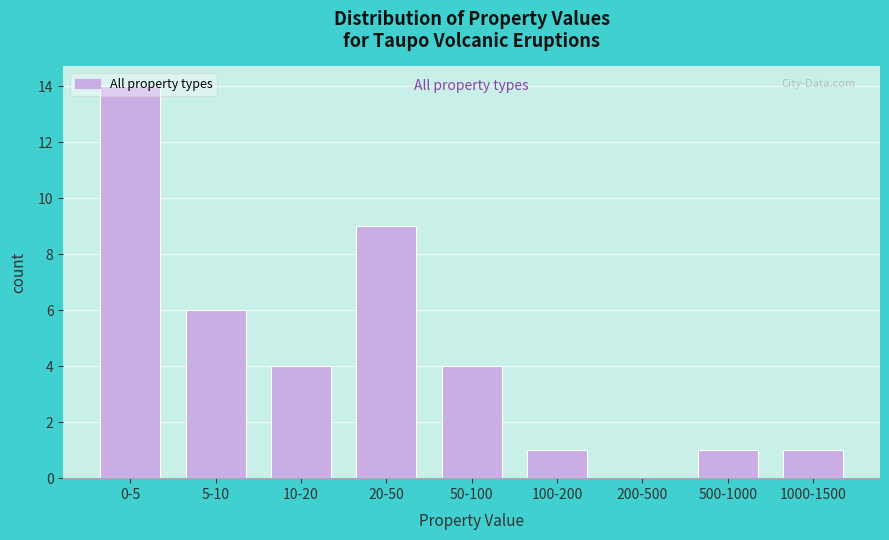

What is the sum of all values?

40